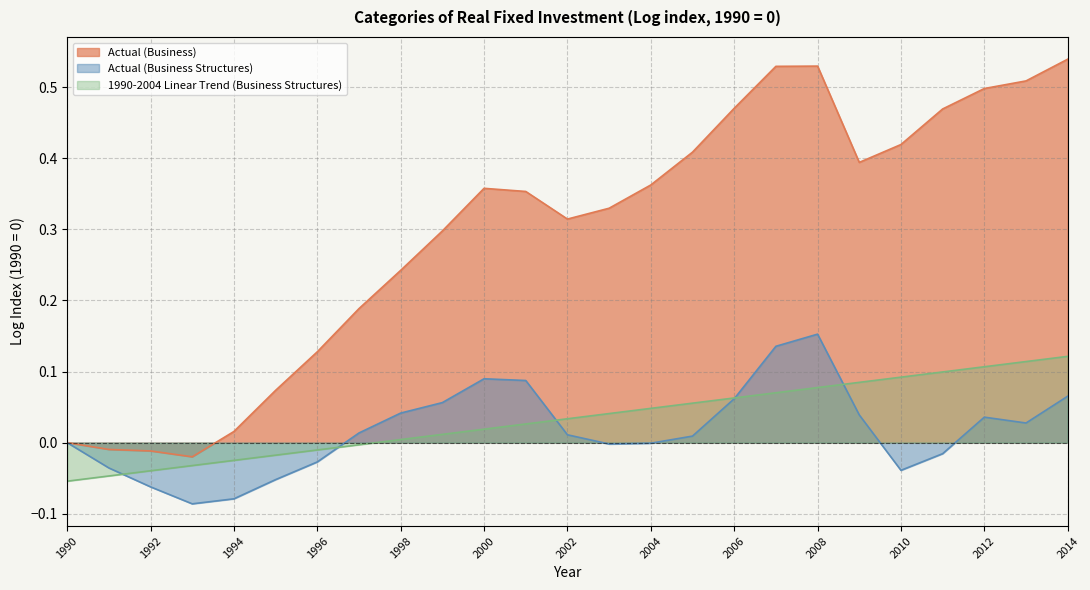

What is the difference between the second highest and second lowest values in the 1990-2004 Linear Trend (Business Structures) series?

0.2